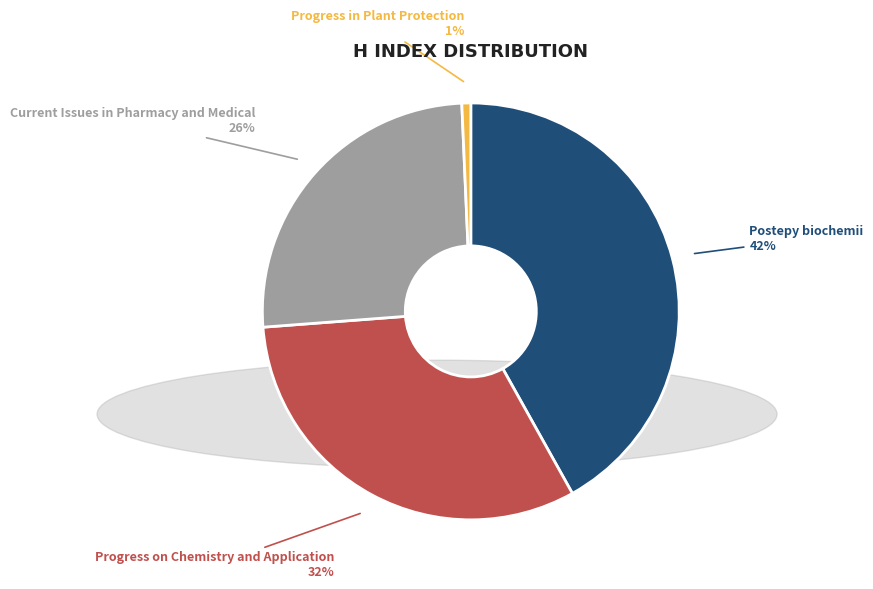

Rank the categories by value from highest to lowest.

Postepy biochemii, Progress on Chemistry and Application, Current Issues in Pharmacy and Medical, Progress in Plant Protection